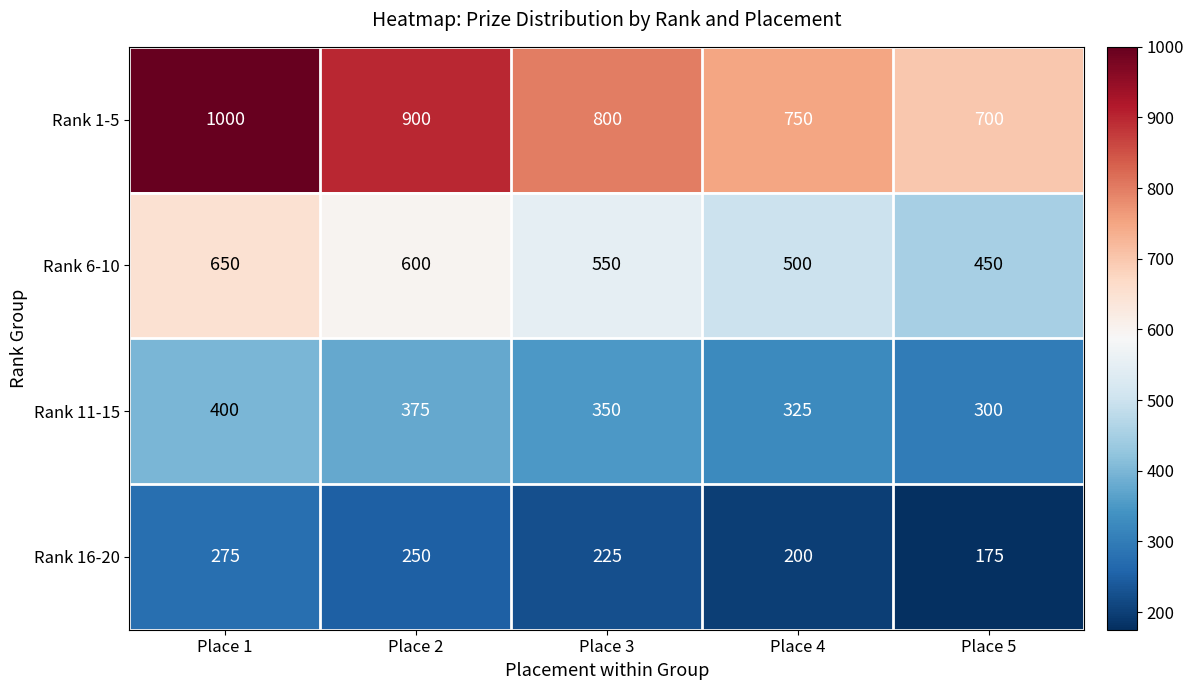

Where is Rank 11-15 nearest to the value 350?

Place 3